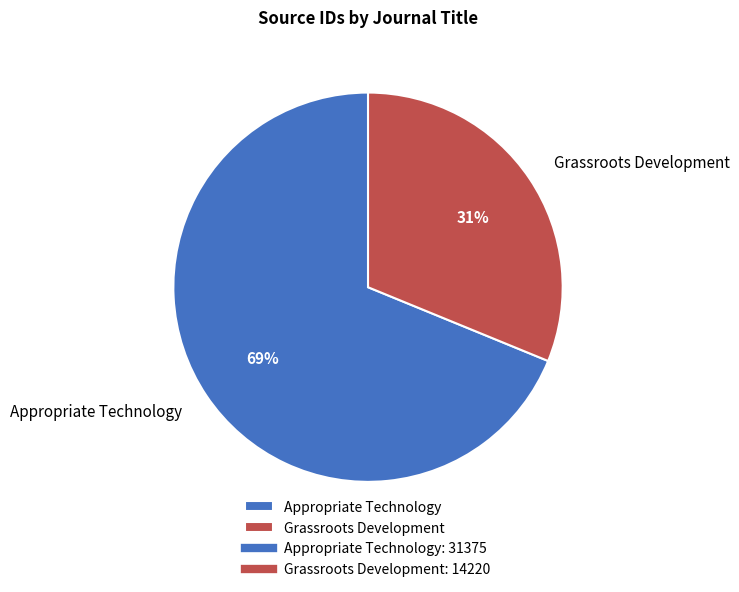

Is the sum of Grassroots Development and Appropriate Technology greater than half?

Yes